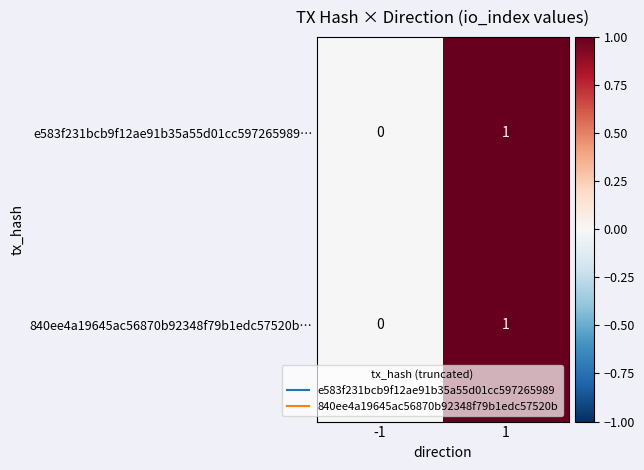

Reading left to right, extract all data points from this chart.

e583f231bcb9f12ae91b35a55d01cc597265989…: 0	1
840ee4a19645ac56870b92348f79b1edc57520b…: 0	1